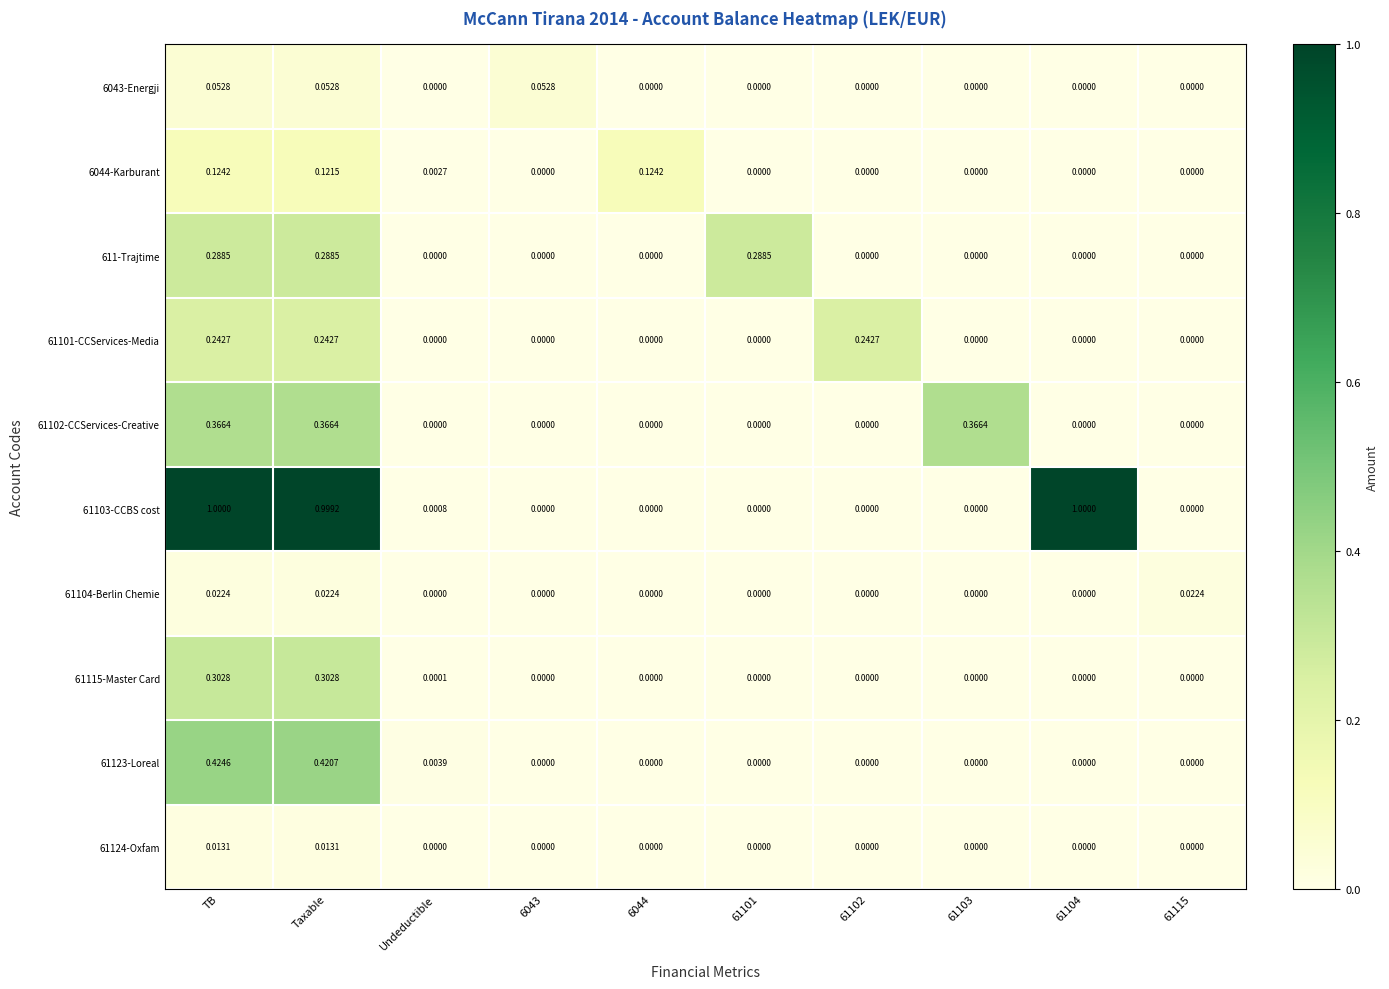

Is the value of 61104-Berlin Chemie at 61104 greater than the value of 61123-Loreal at Taxable?

No